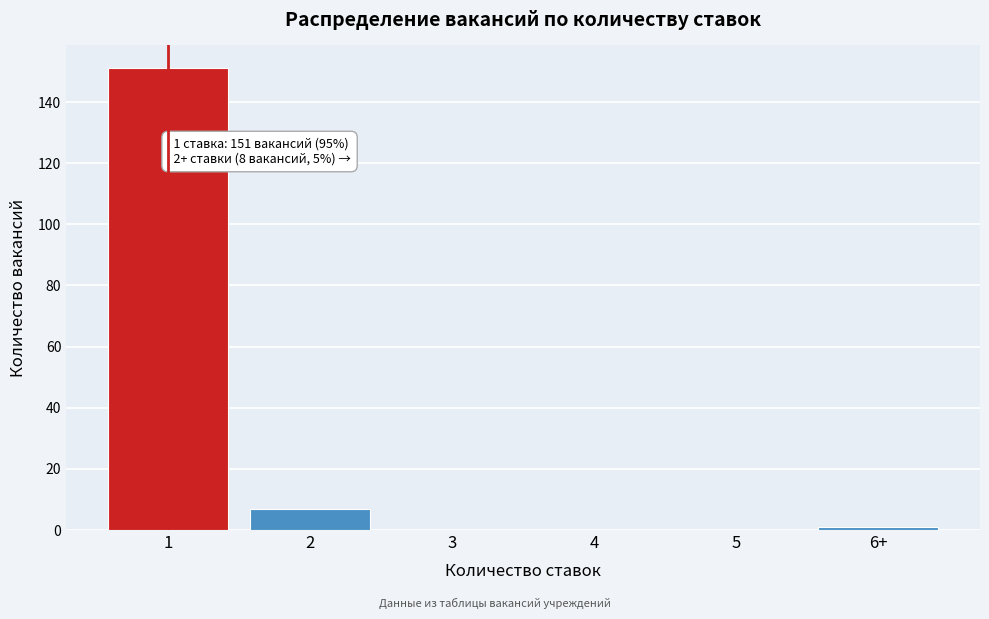

Reading left to right, extract all data points from this chart.

1=151	2=7	3=0	4=0	5=0	6+=1